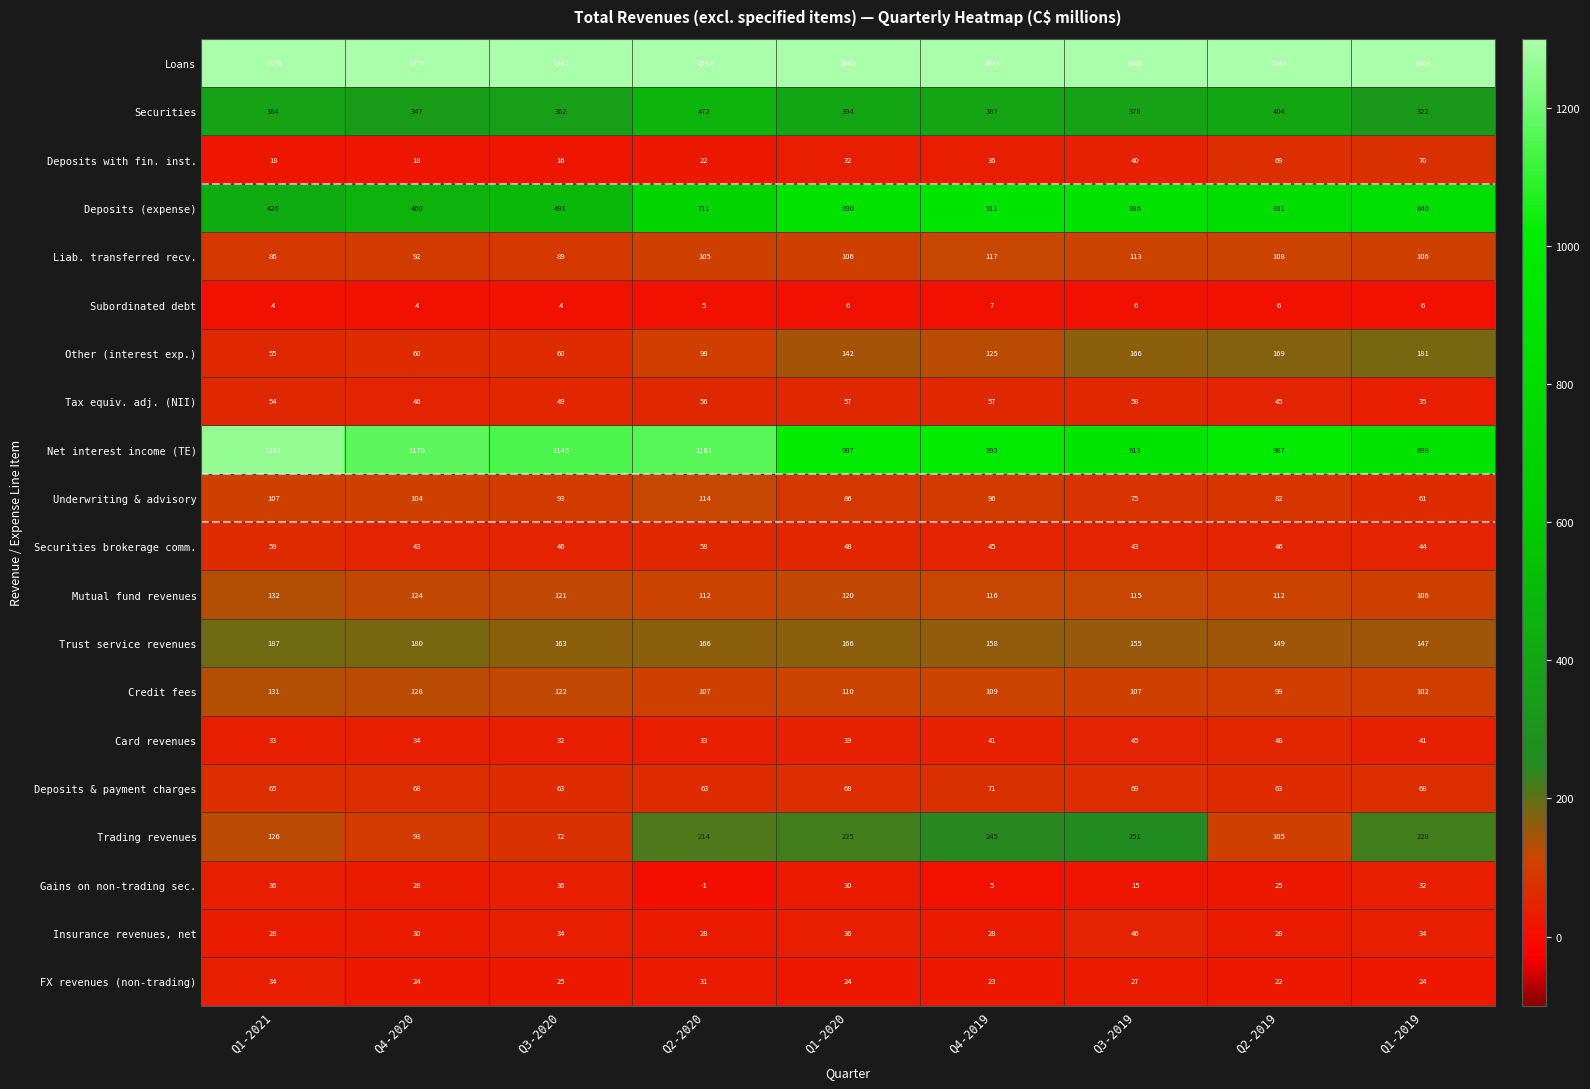

Where is Subordinated debt nearest to the value 5?

Q2-2020